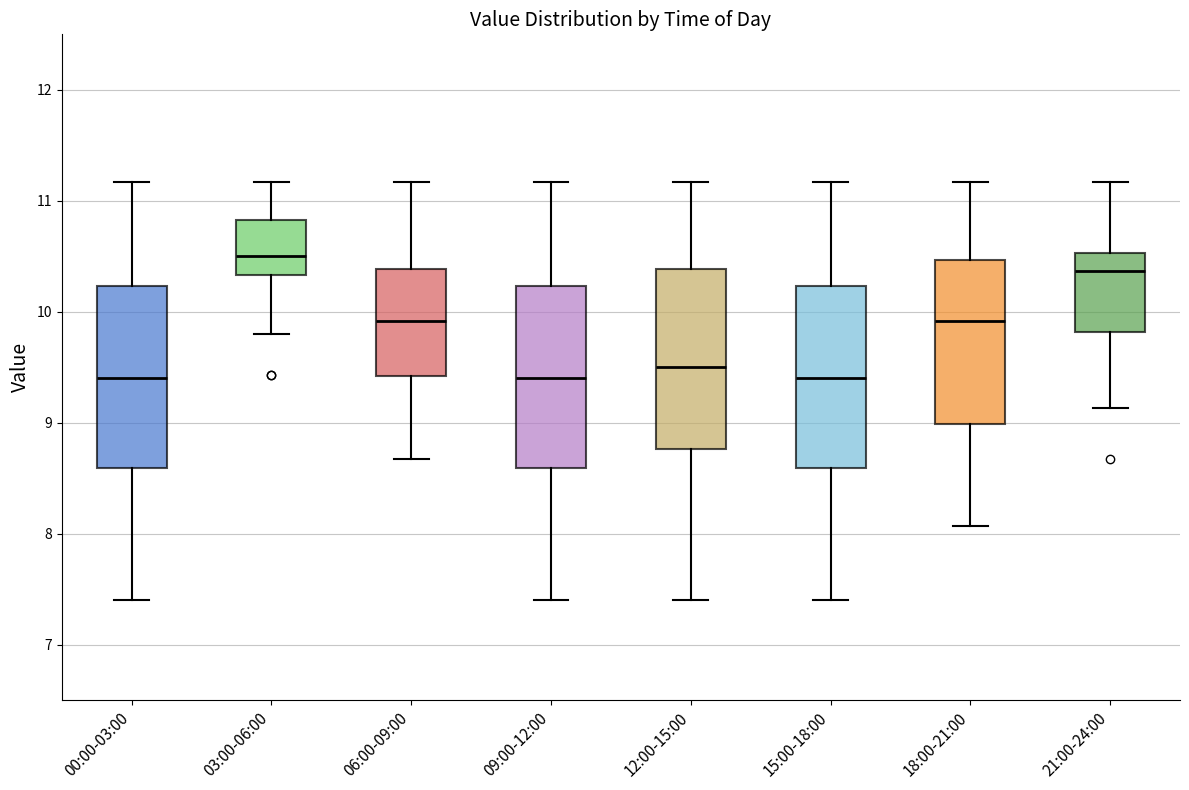

Reading left to right, transcribe this box plot: for each box, give where its median line is, the range the box spans, and where its two whiskers end, as read against the y-axis. The values are not printed on the chart, so give them approximately, as read against the axis.

00:00-03:00: median 9.4, box 8.6 to 10.2, whiskers 7.4 to 11.2
03:00-06:00: median 10.5, box 10.3 to 10.8, whiskers 9.8 to 11.2
06:00-09:00: median 9.9, box 9.4 to 10.4, whiskers 8.7 to 11.2
09:00-12:00: median 9.4, box 8.6 to 10.2, whiskers 7.4 to 11.2
12:00-15:00: median 9.5, box 8.8 to 10.4, whiskers 7.4 to 11.2
15:00-18:00: median 9.4, box 8.6 to 10.2, whiskers 7.4 to 11.2
18:00-21:00: median 9.9, box 9.0 to 10.5, whiskers 8.1 to 11.2
21:00-24:00: median 10.4, box 9.8 to 10.5, whiskers 9.1 to 11.2